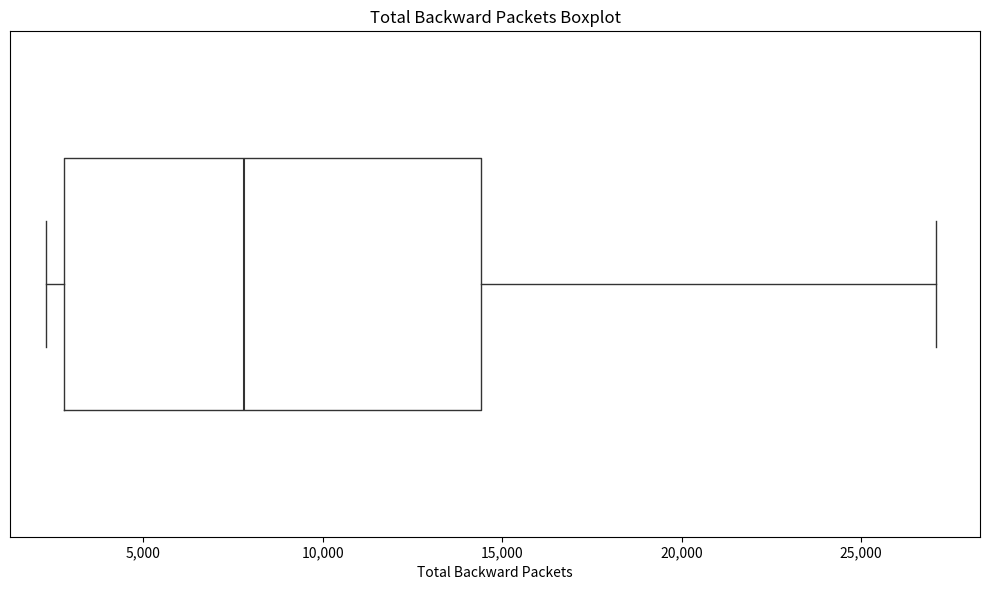

Transcribe this box plot: give where the median line is, the range the box spans, and where the two whiskers end, as read against the x-axis. The values are not printed on the chart, so give them approximately, as read against the axis.

median 8000, box 3000 to 14500, whiskers 2500 to 27000